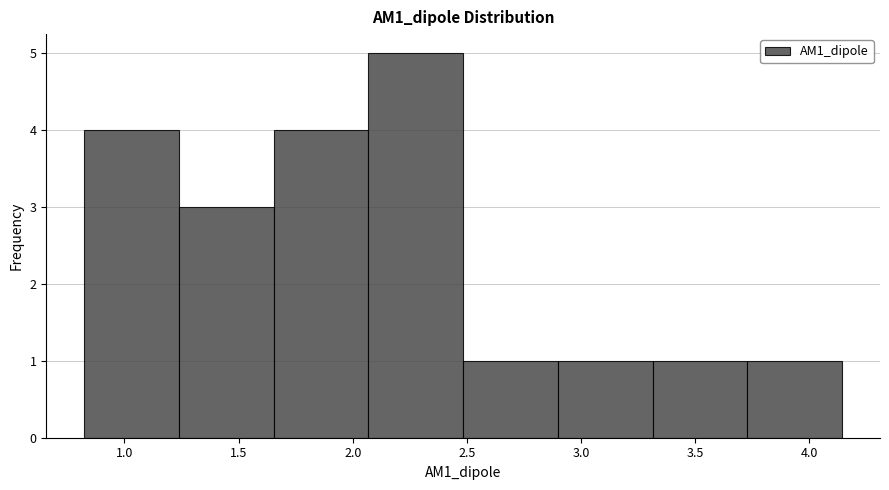

Reading left to right, transcribe this chart: for each bar, give the range it covers on the x-axis and its height. Neither the bar edges nor the heights are printed on the chart, so give them approximately, as read against the axes.

0.80 to 1.25: 4
1.25 to 1.65: 3
1.65 to 2.05: 4
2.05 to 2.50: 5
2.50 to 2.90: 1
2.90 to 3.30: 1
3.30 to 3.75: 1
3.75 to 4.15: 1